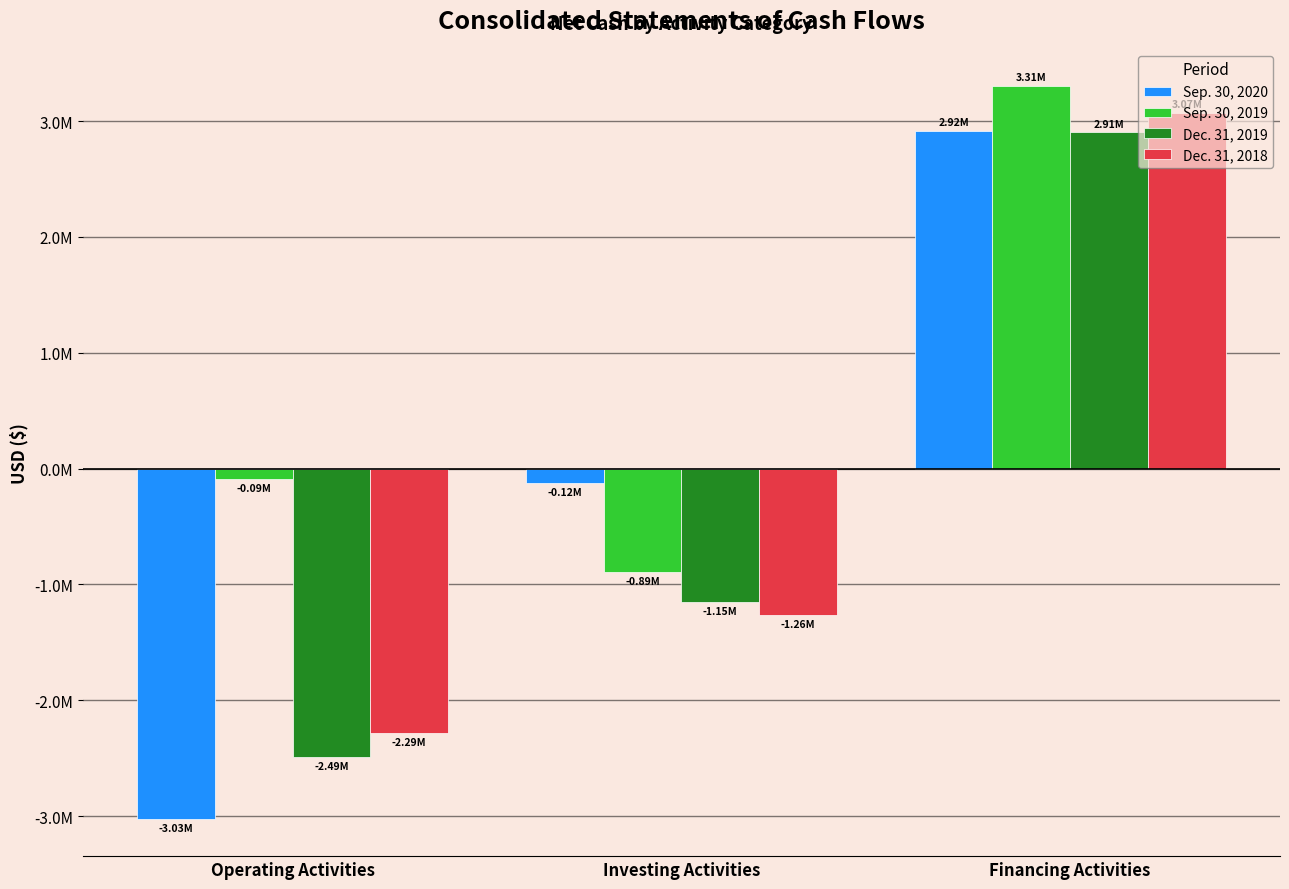

Where does the Sep. 30, 2020 series first go above -122817?

Financing Activities